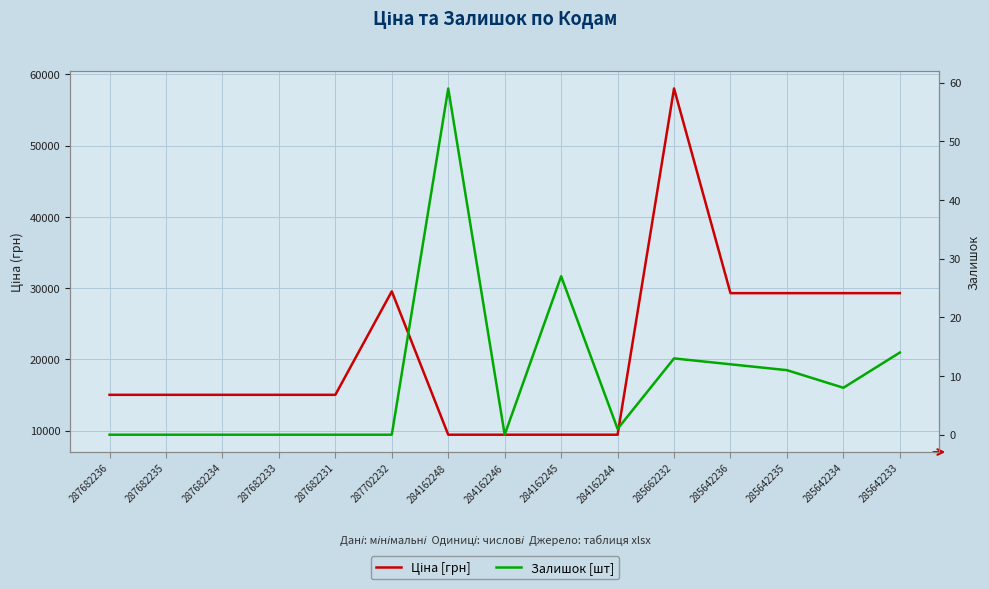

Is it true that Ціна [грн] equals 9416.9 at 284162246?

True